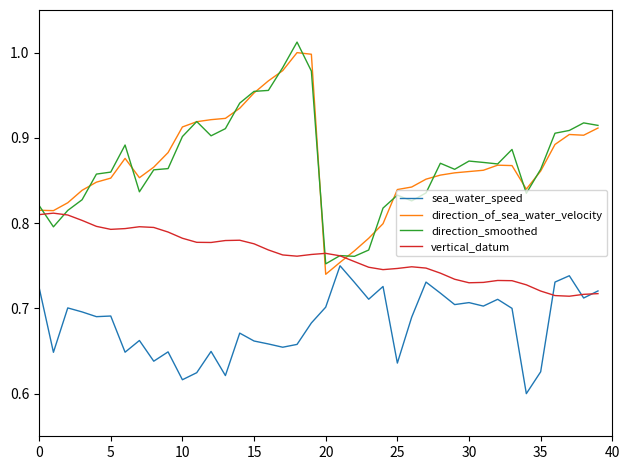

How many lines are shown in the chart?

4